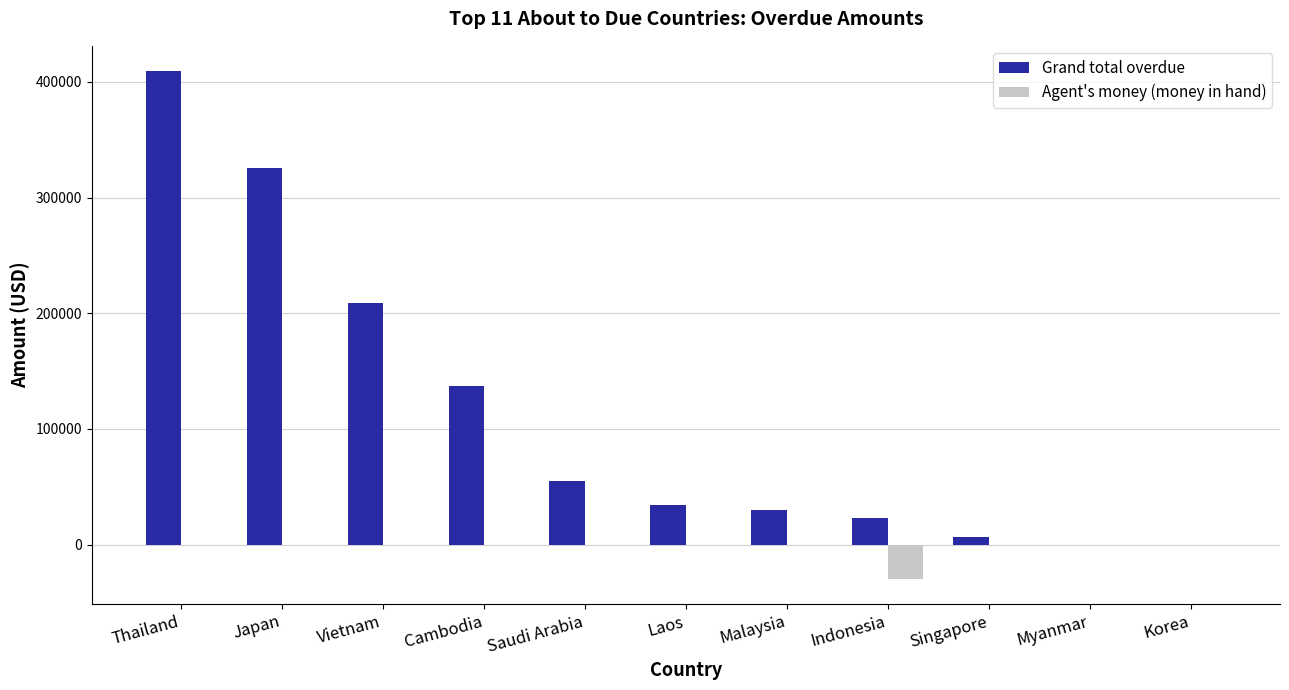

True or false: Grand total overdue has a value of 29512.2 at Malaysia.

True